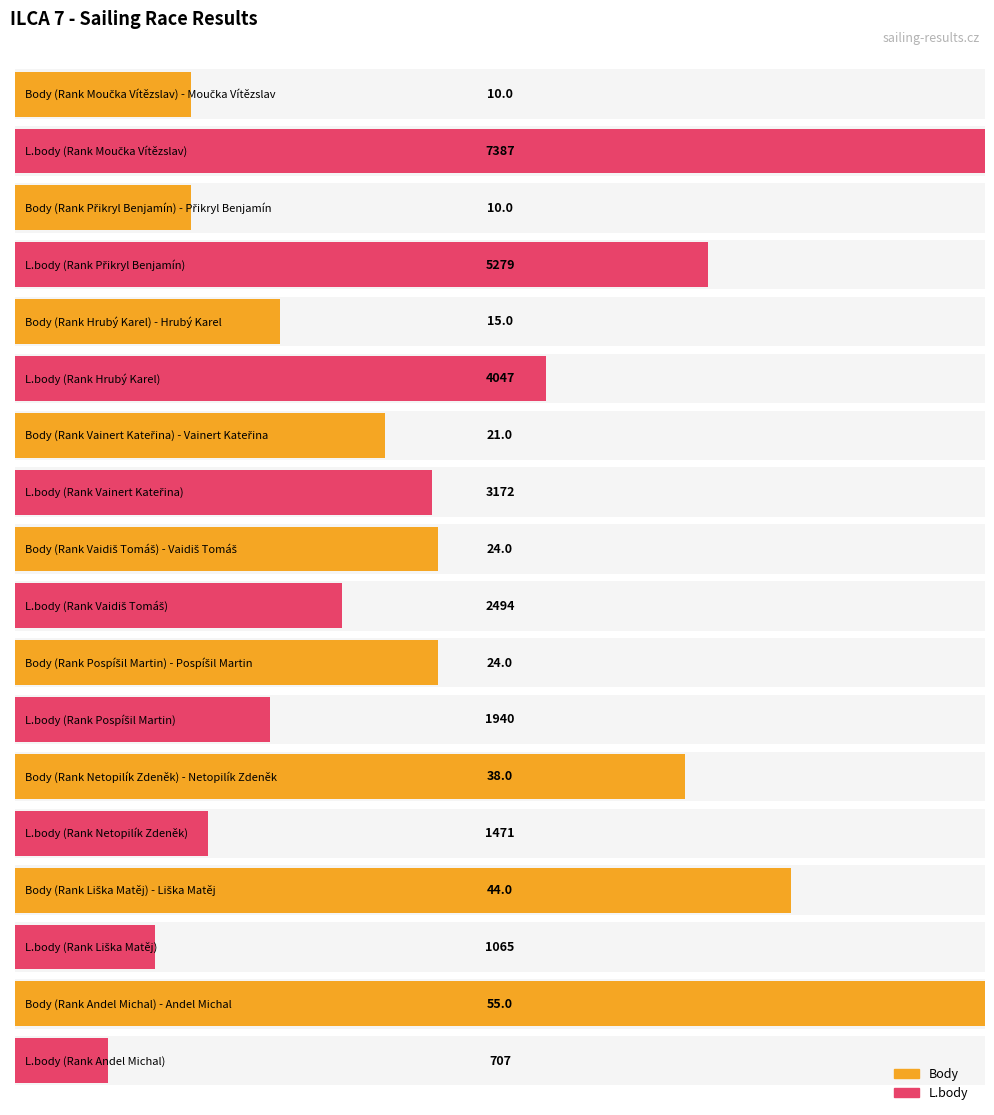

Reading right to left, extract all data points from this chart.

Body: 55	44	38	24	24	21	15	10	10
L.body: 707	1065	1471	1940	2494	3172	4047	5279	7387